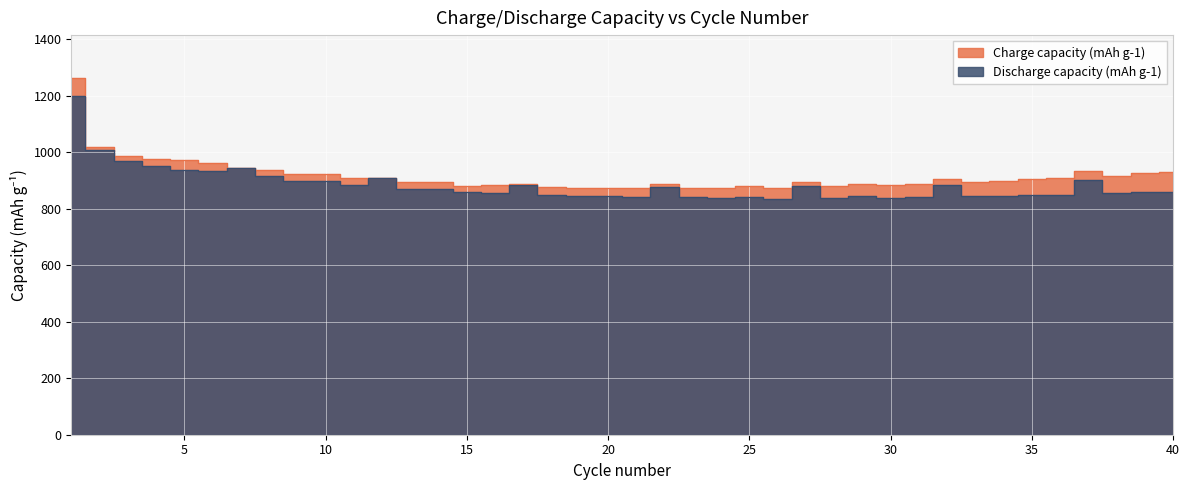

What is the difference between the maximum and minimum values in the Discharge capacity (mAh g-1) series?

362.4